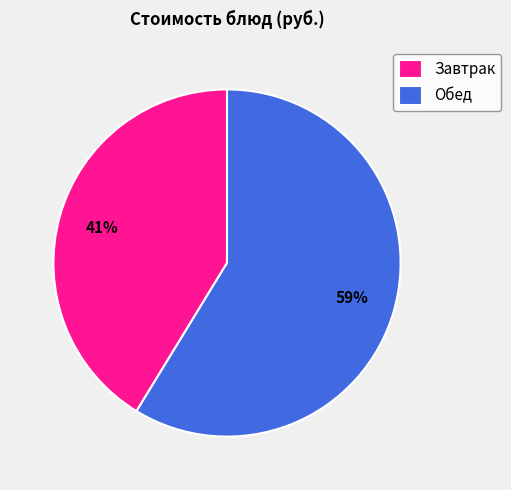

Count the number of slices in the pie.

2